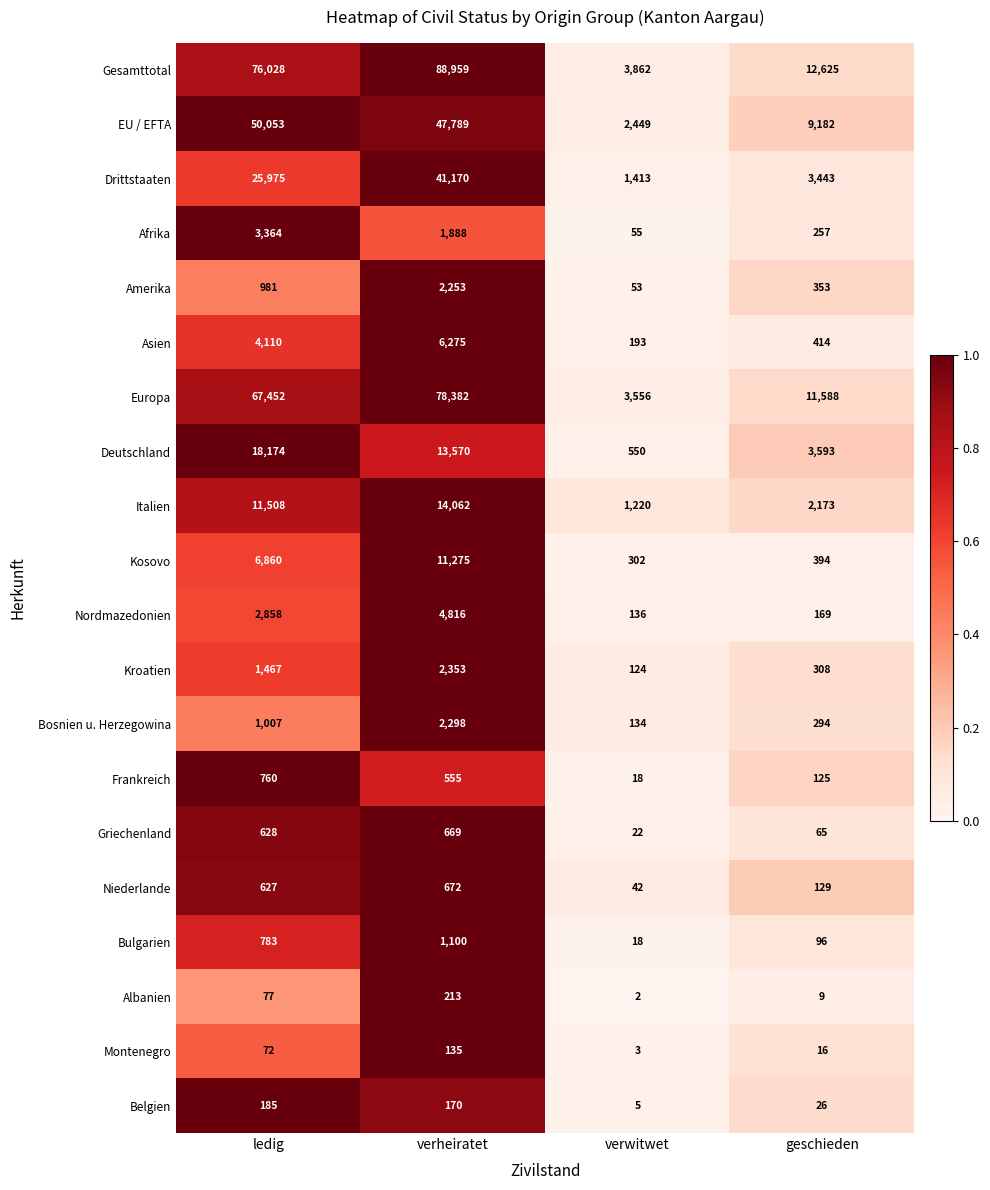

What value does the Bulgarien series have at verheiratet, to the nearest 50?

1100